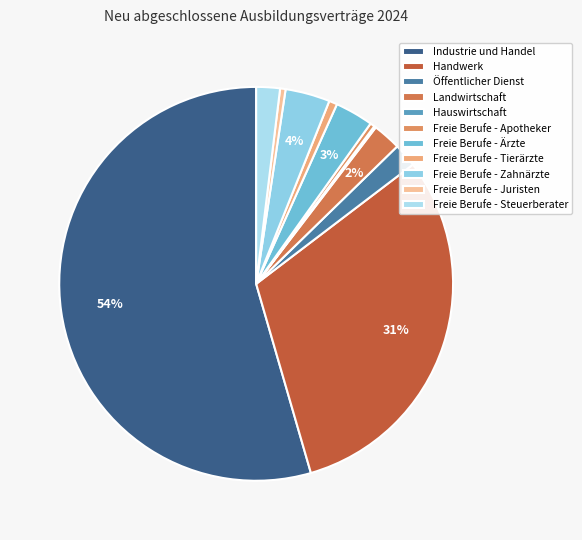

To the nearest percent, what is the average slice percentage?

9%